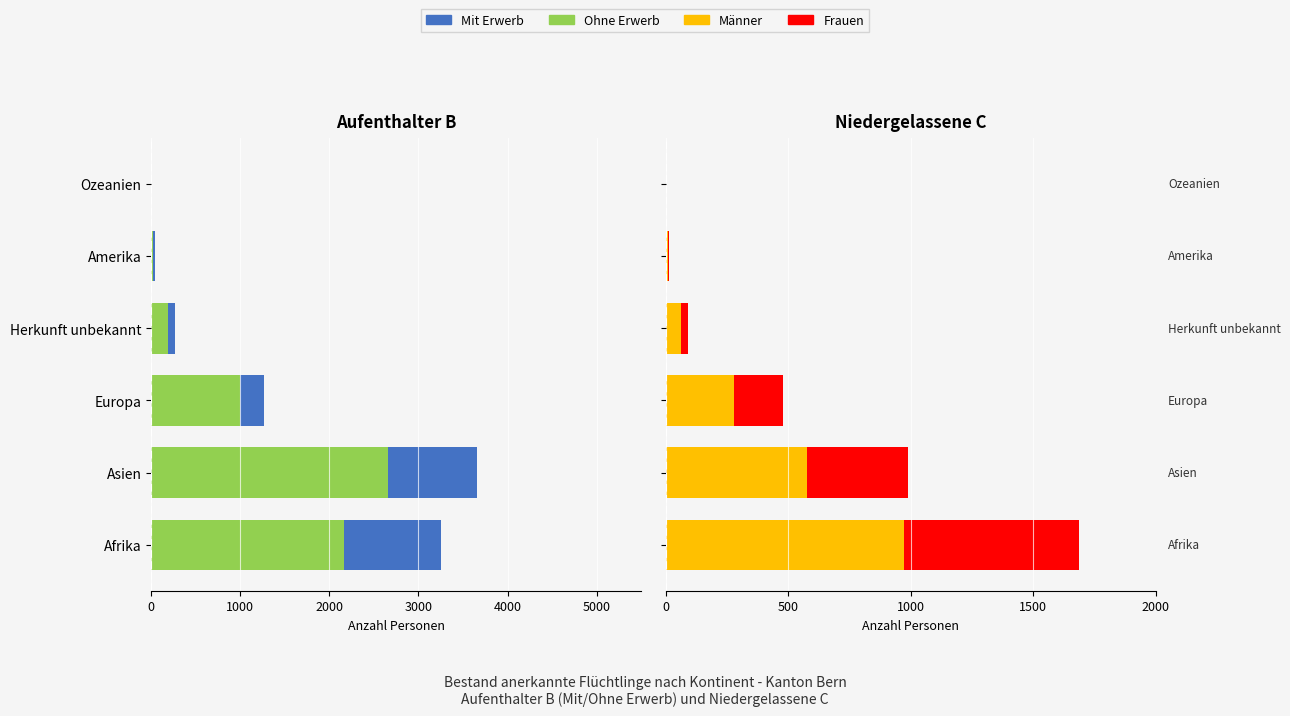

Which has a higher value, Herkunft unbekannt or Afrika?

Herkunft unbekannt